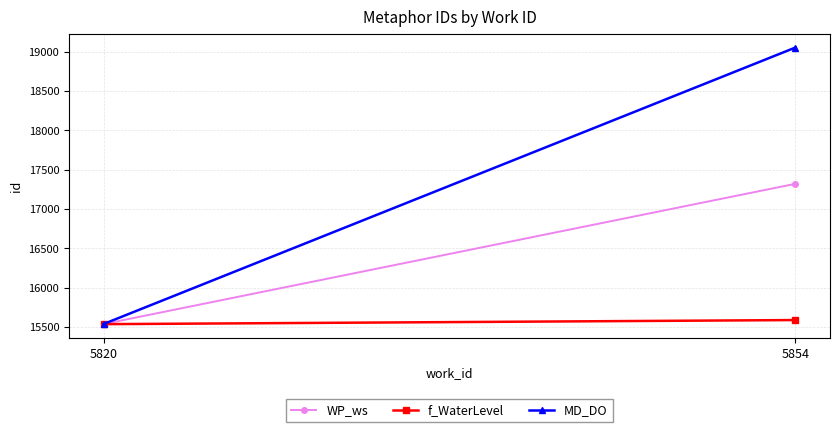

Where is MD_DO nearest to the value 17294?

5820